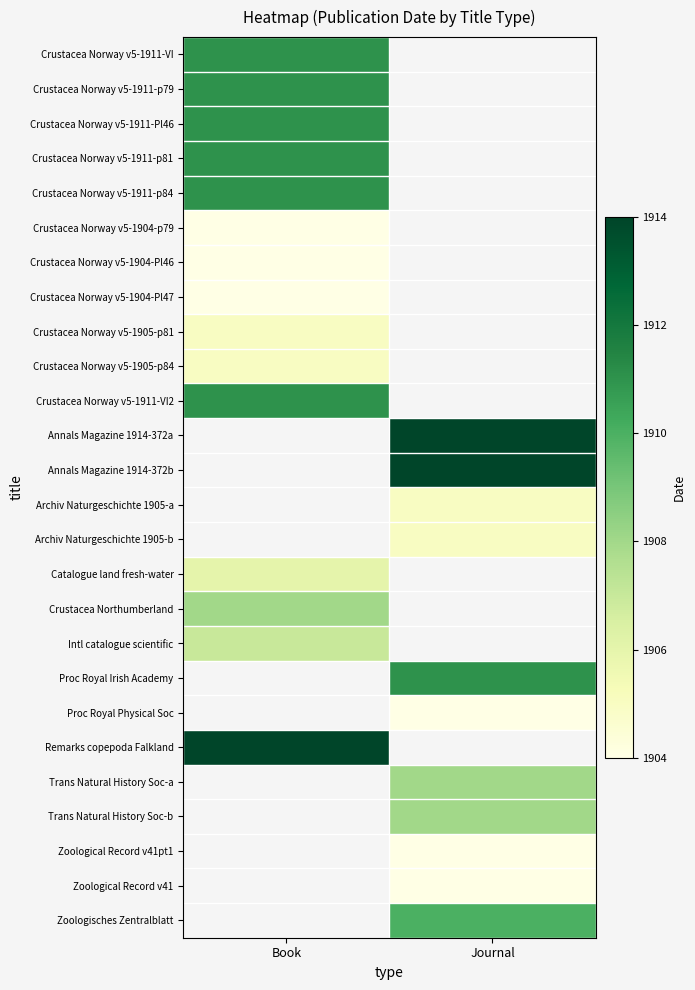

True or false: Crustacea Norway v5-1905-p84 has a value of 2741.7 at Book.

False